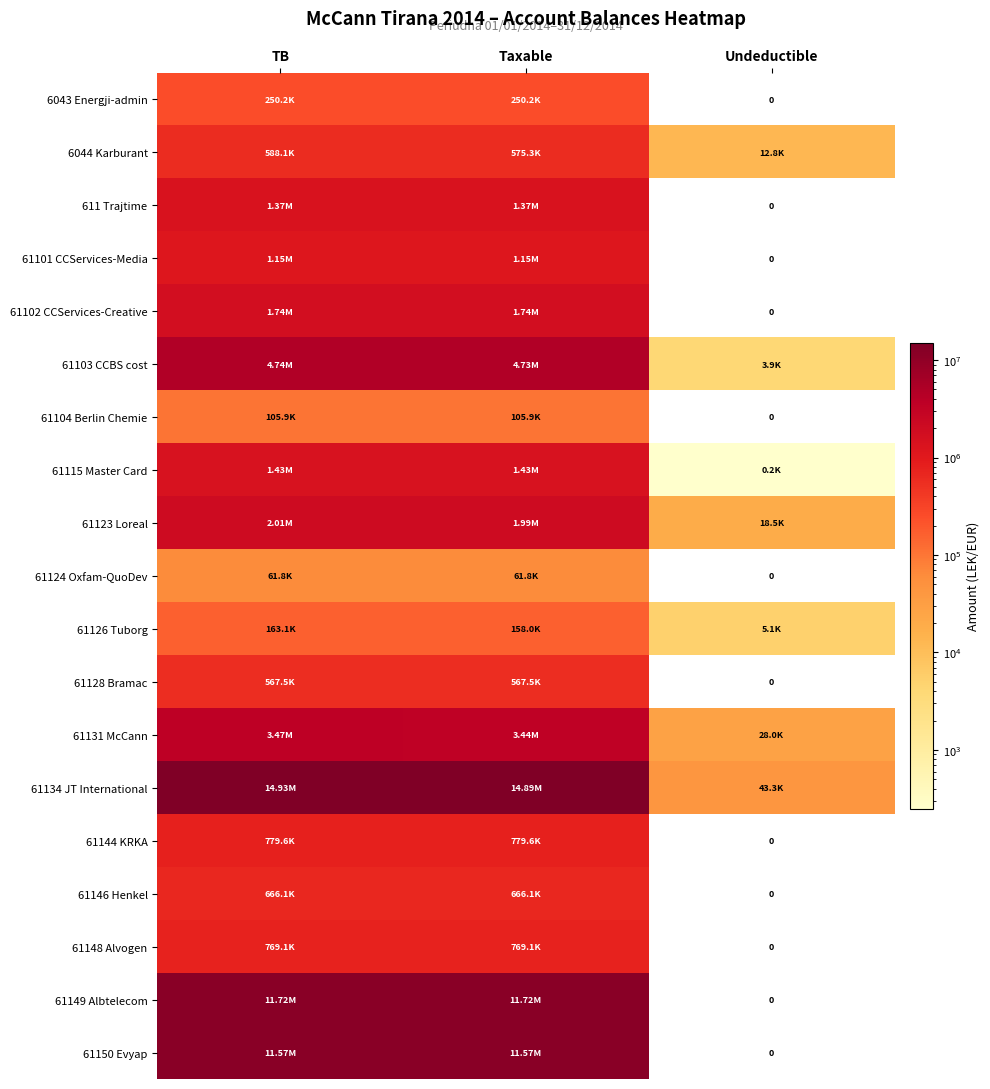

What is the sum of the 6043 Energji-admin values at TB and Undeductible?

250227.1